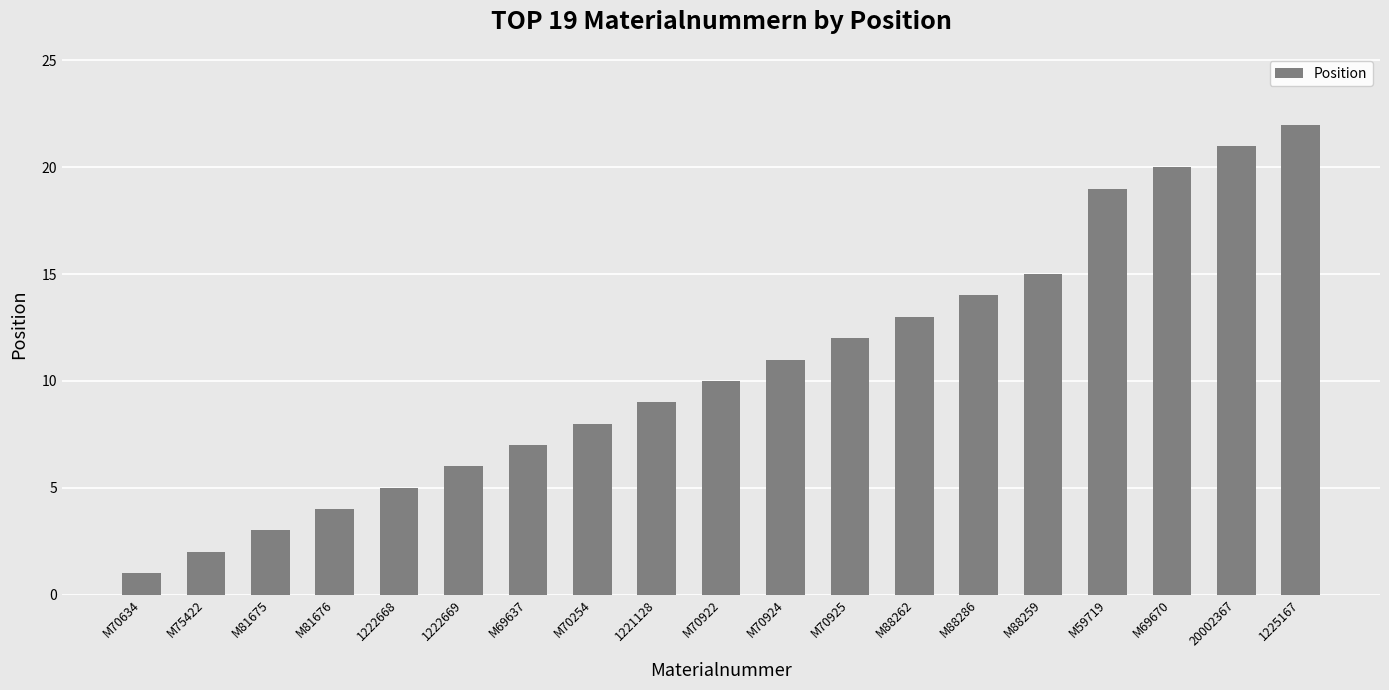

At which category does the chart reach its peak across all series?

1225167